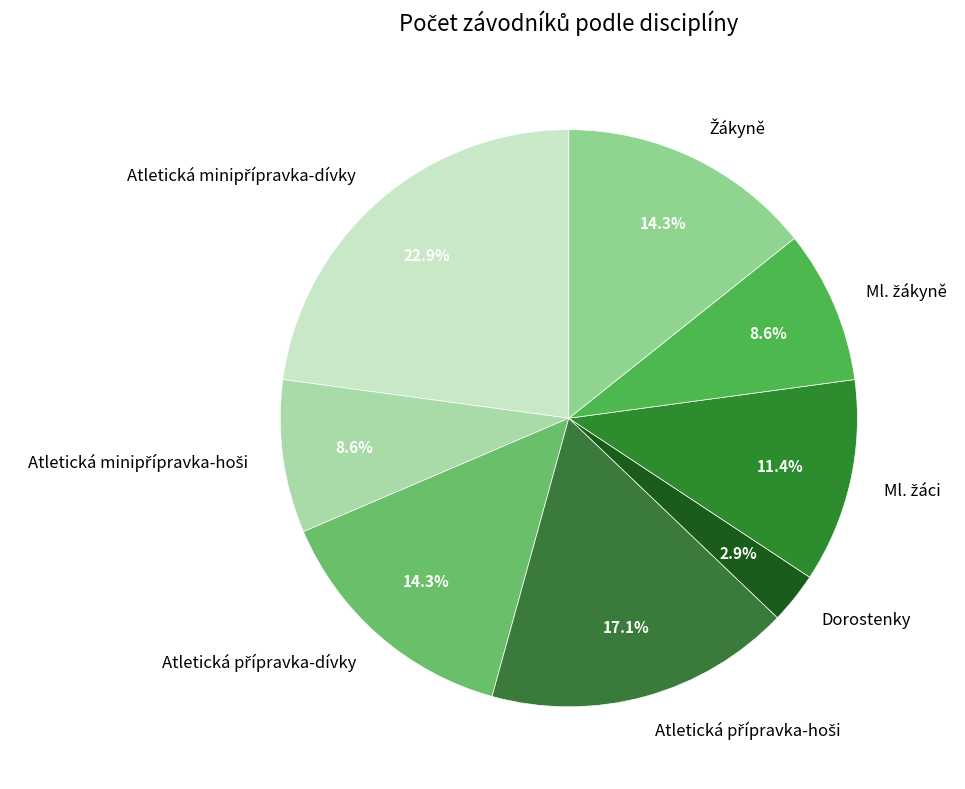

Is there any slice that represents more than half of the pie?

No